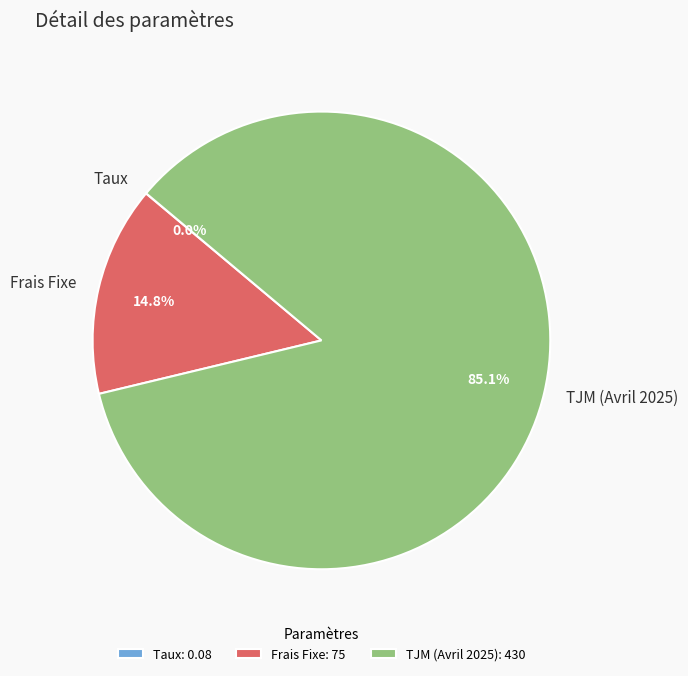

True or false: Frais Fixe accounts for 15% of the total.

True